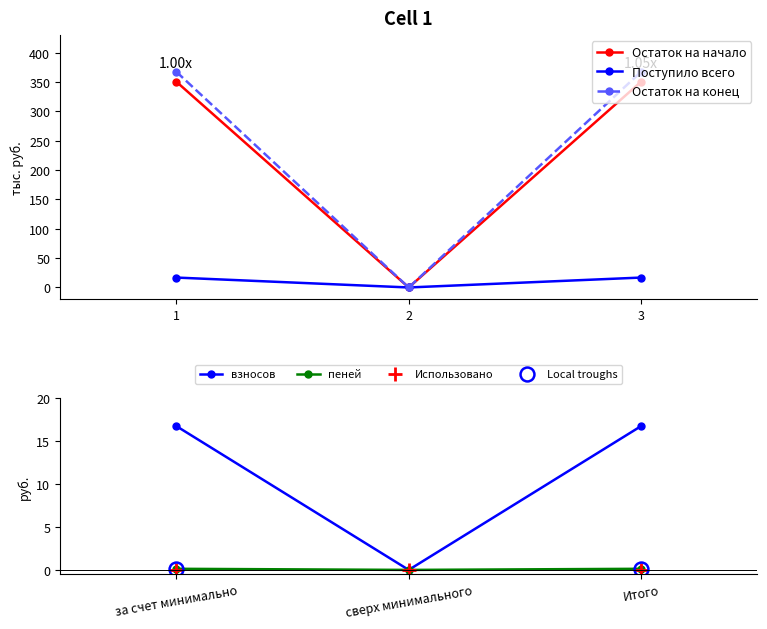

The value of взносов at сверх минимального is -7.6. True or false?

False